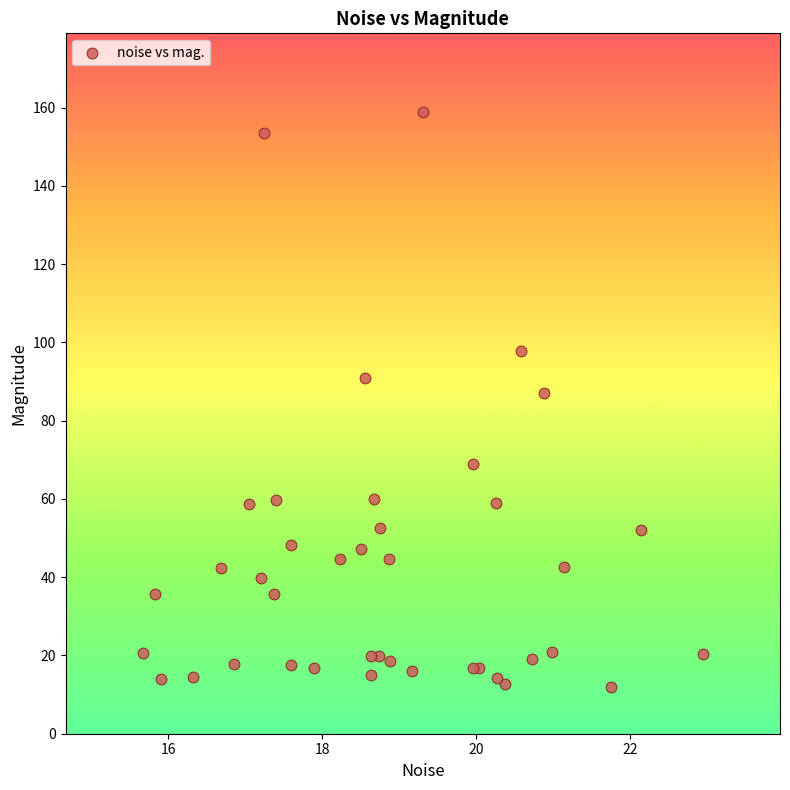

What Y value in the scatter plot is closest to 85?

87.1